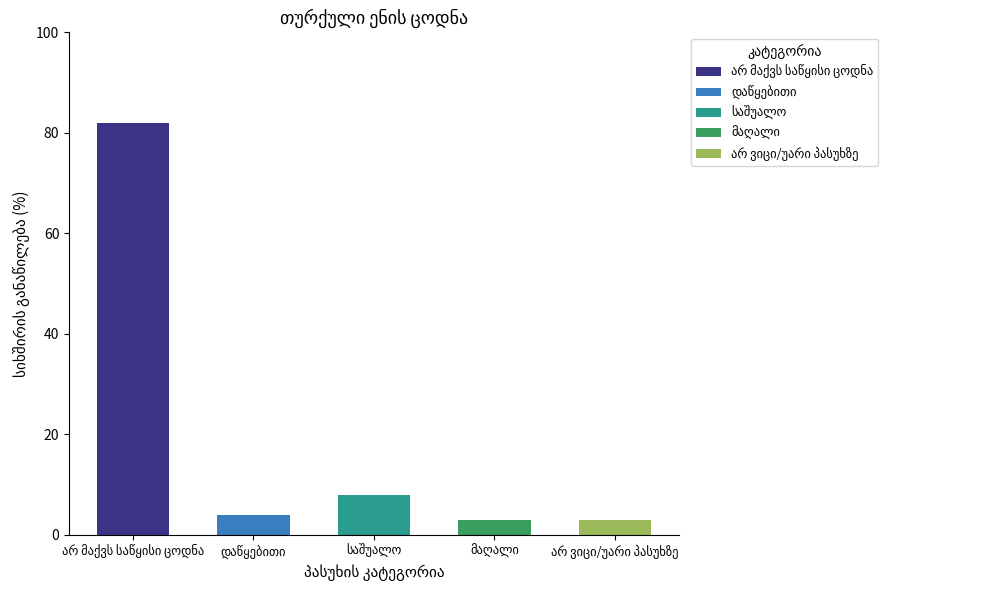

Rank the categories by value from lowest to highest.

მაღალი, არ ვიცი/უარი პასუხზე, დაწყებითი, საშუალო, არ მაქვს საწყისი ცოდნა